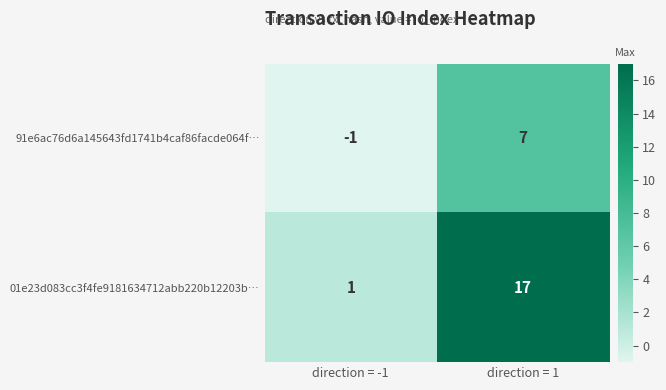

At which category is the sum across all series the highest?

direction = 1